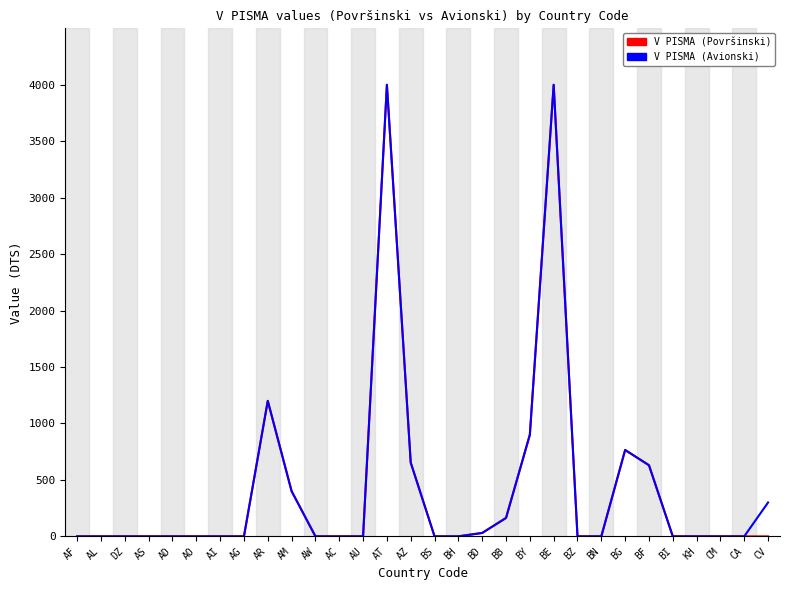

Is it true that V PISMA (Avionski) equals 4000 at AT?

True